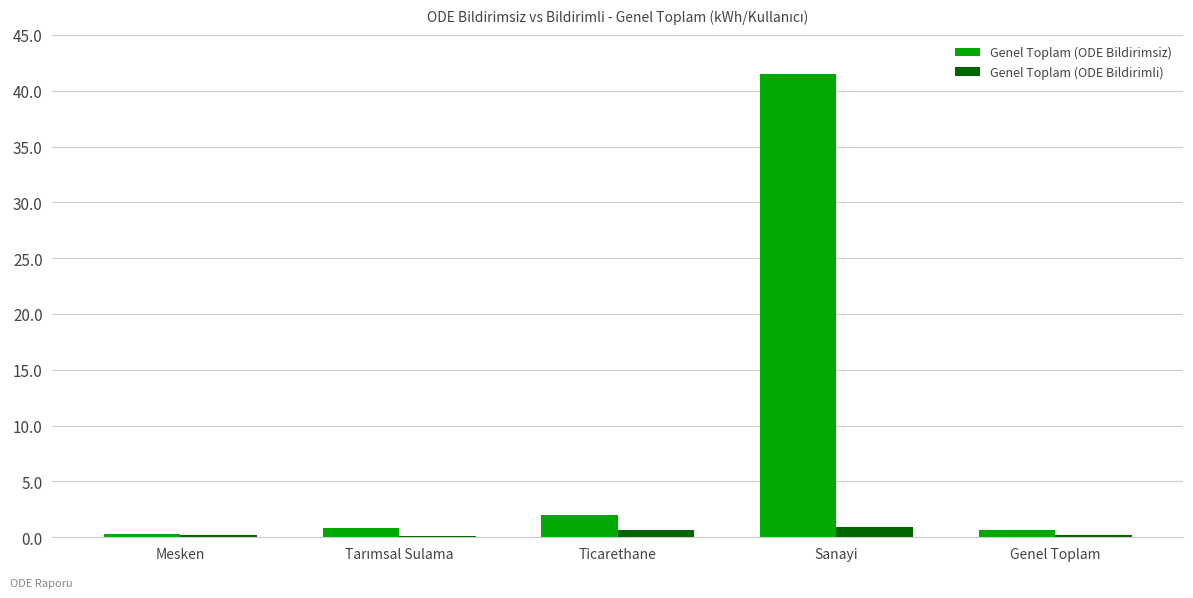

Which category has the highest value across all series?

Sanayi